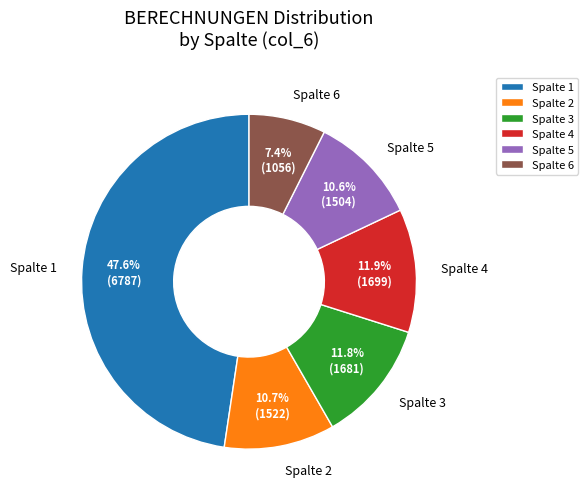

How many slices are in this pie chart?

6